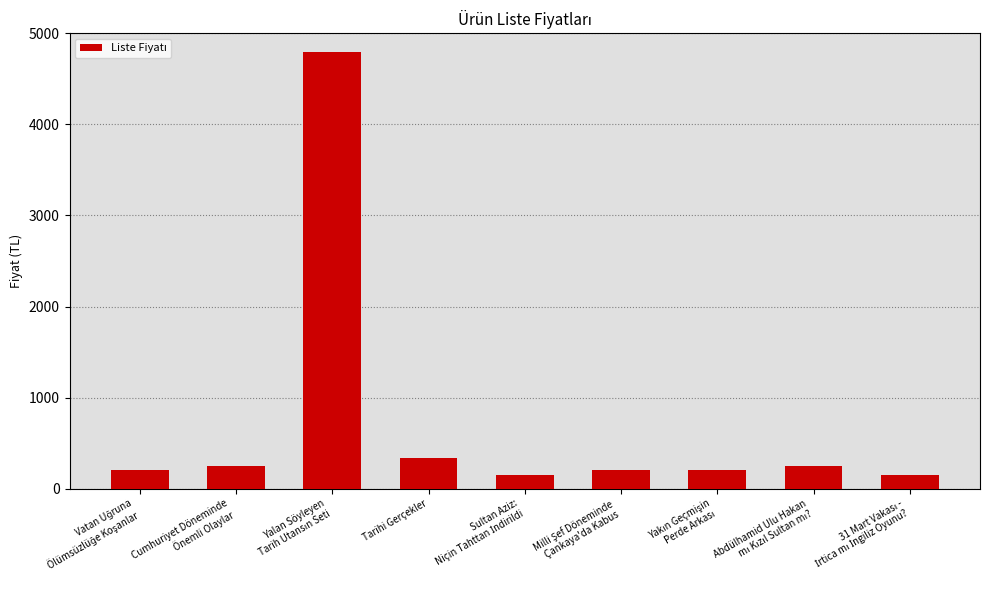

The value at Tarihi Gerçekler is 159. True or false?

False